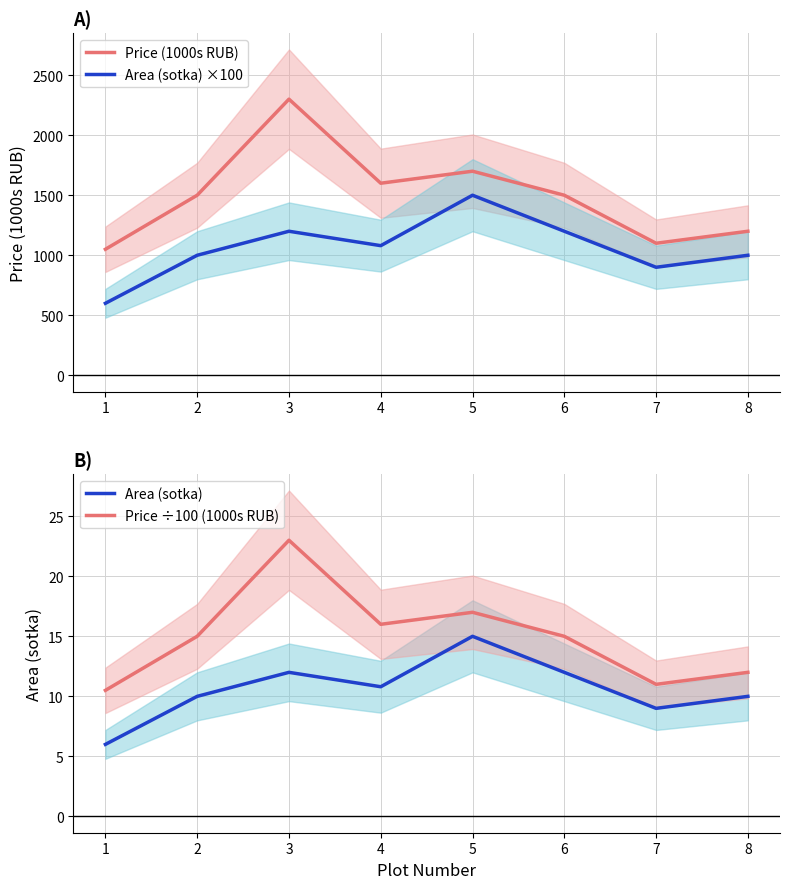

Count the number of categories in the chart.

8